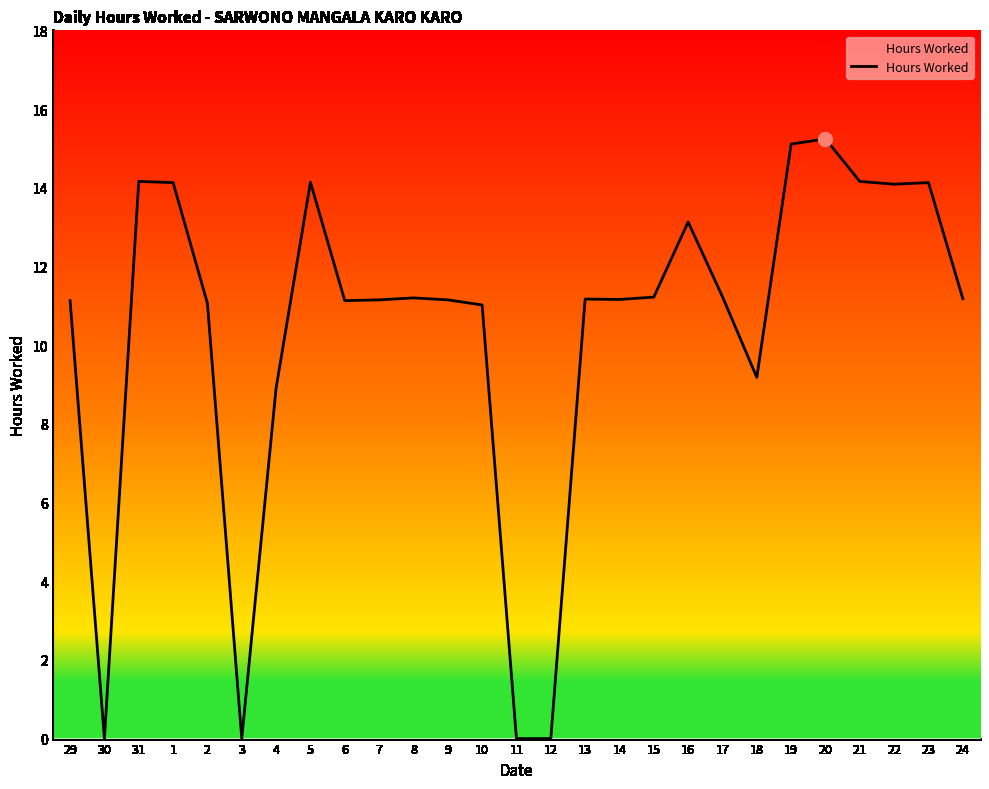

What is the change in value from 30 to 1?

+14.1